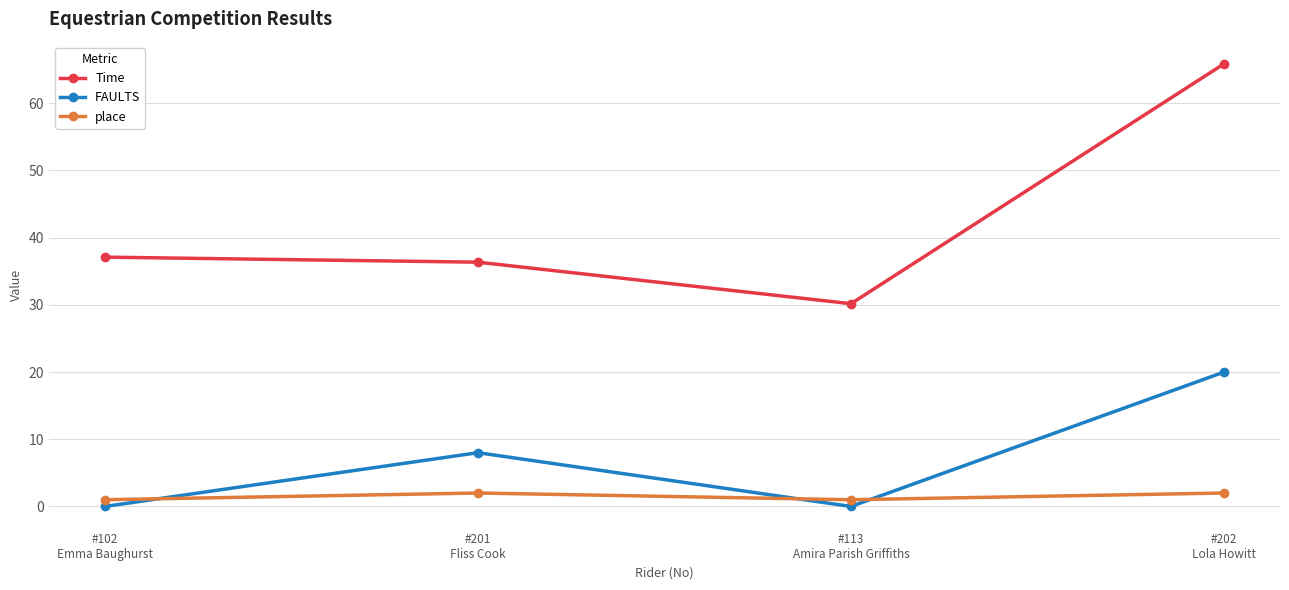

True or false: place and FAULTS intersect in this chart.

True